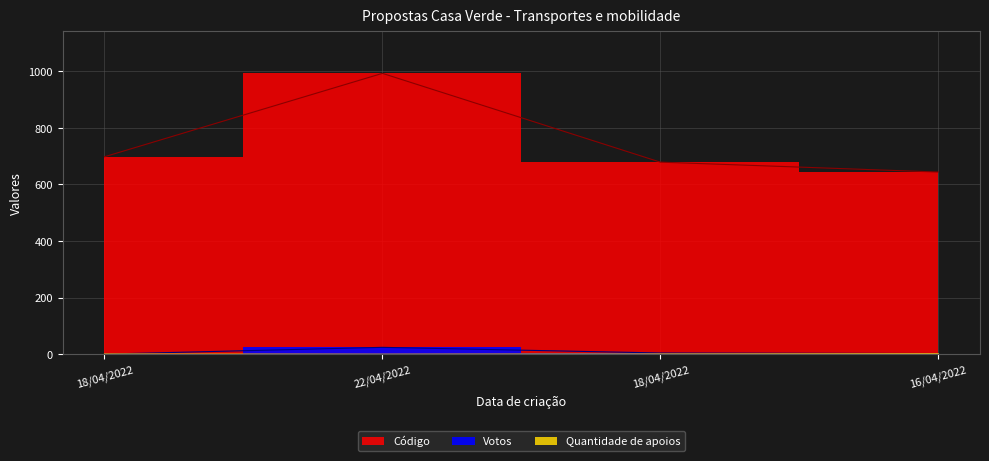

What is the sum of all Votos values?

30